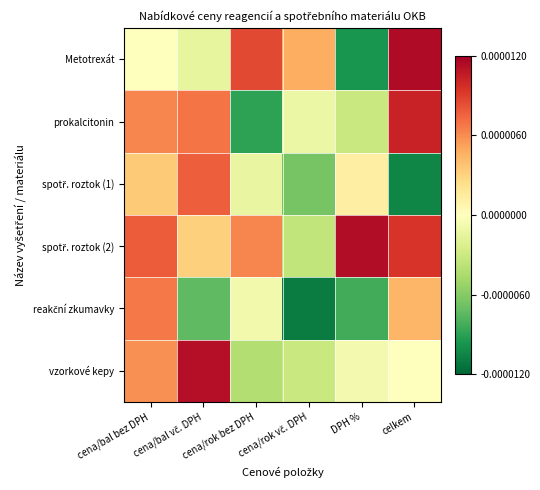

Which series has the largest range (max minus min)?

Metotrexát